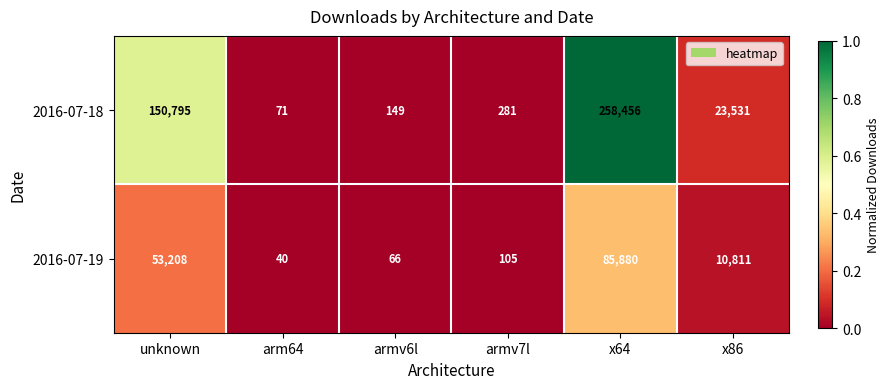

Is the value of 2016-07-19 at x86 greater than the value of 2016-07-18 at arm64?

Yes